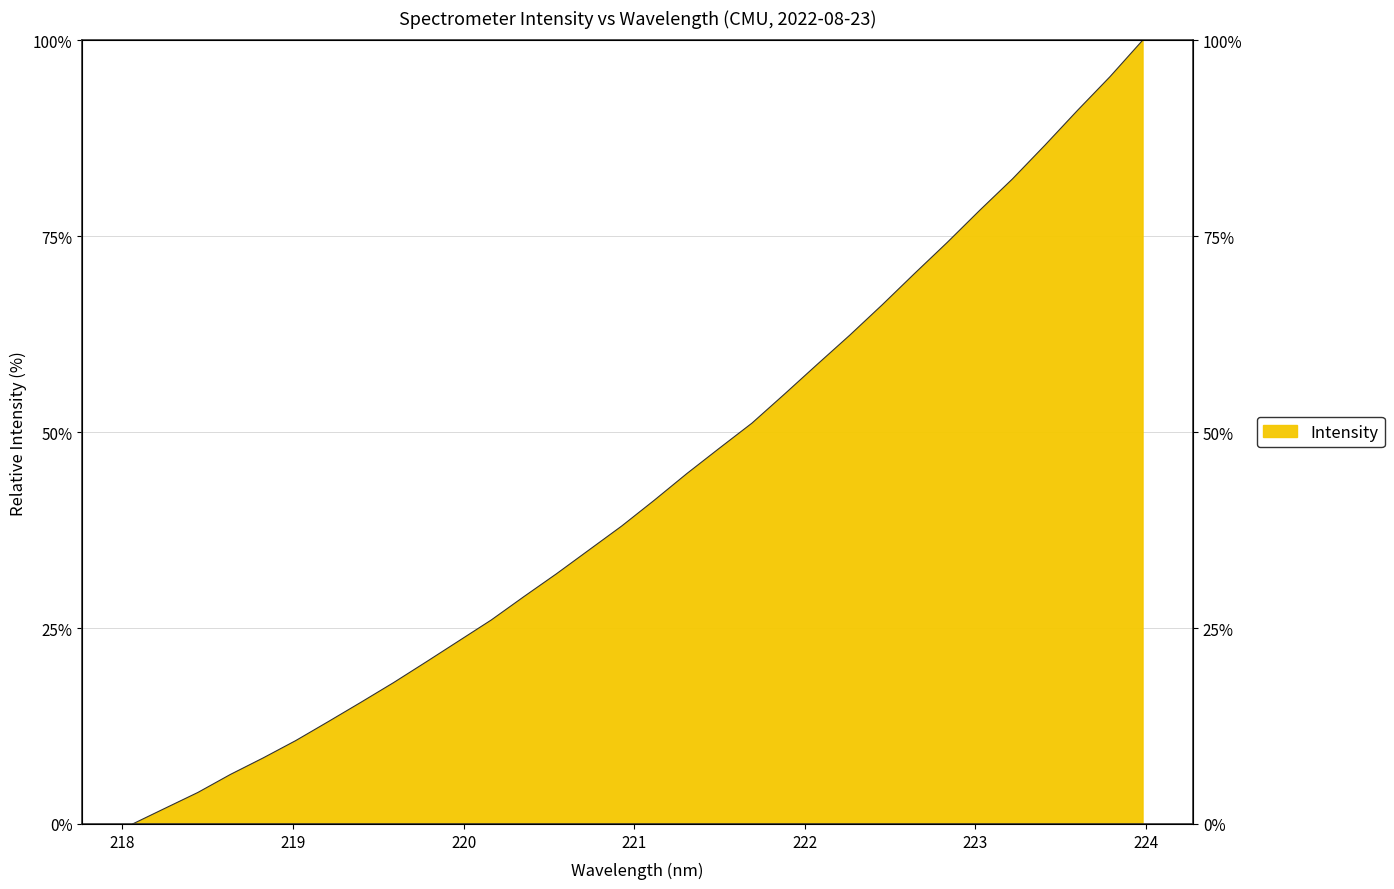

At which category does the chart reach its minimum across all series?

218.0596